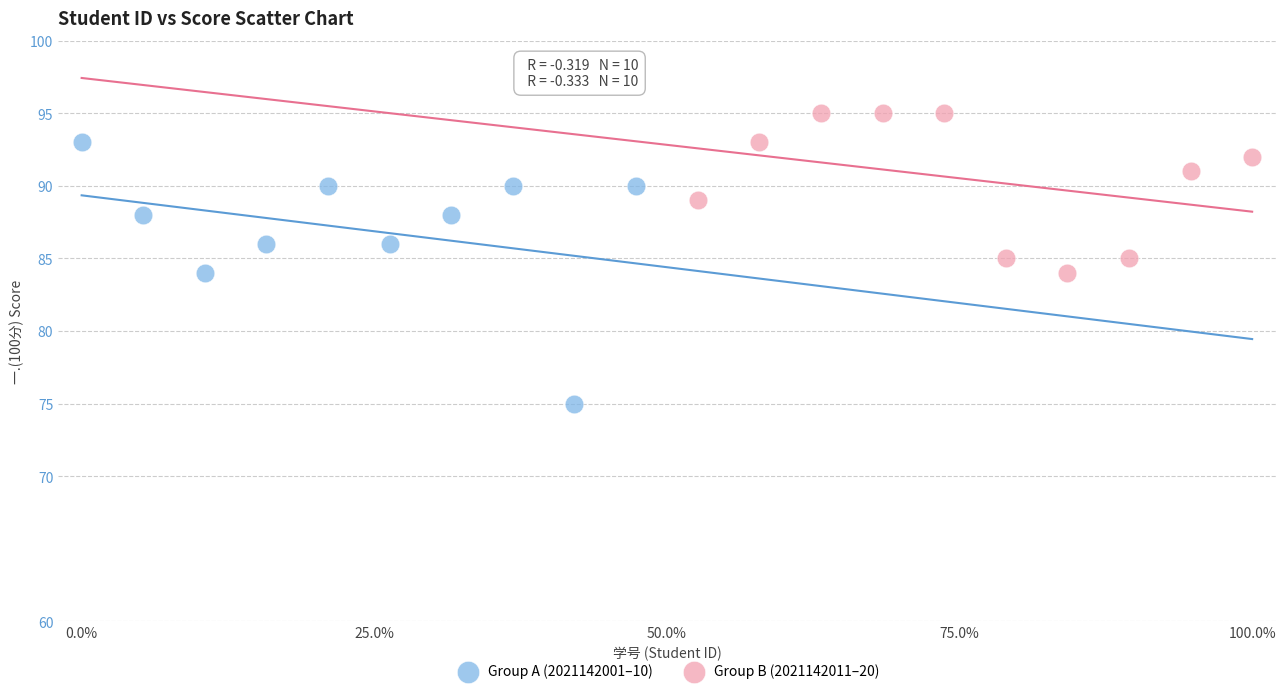

Which series has the widest spread of Y values?

Group A (2021142001–10)